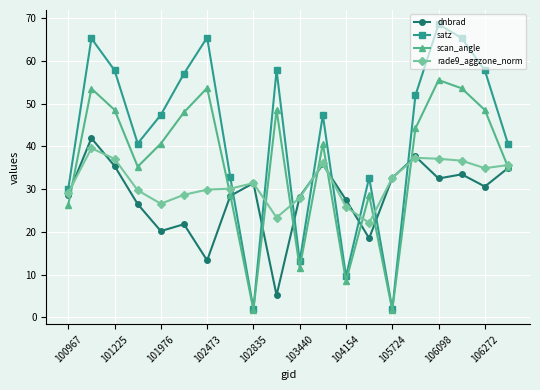

What is the average value of the scan_angle series?

35.7